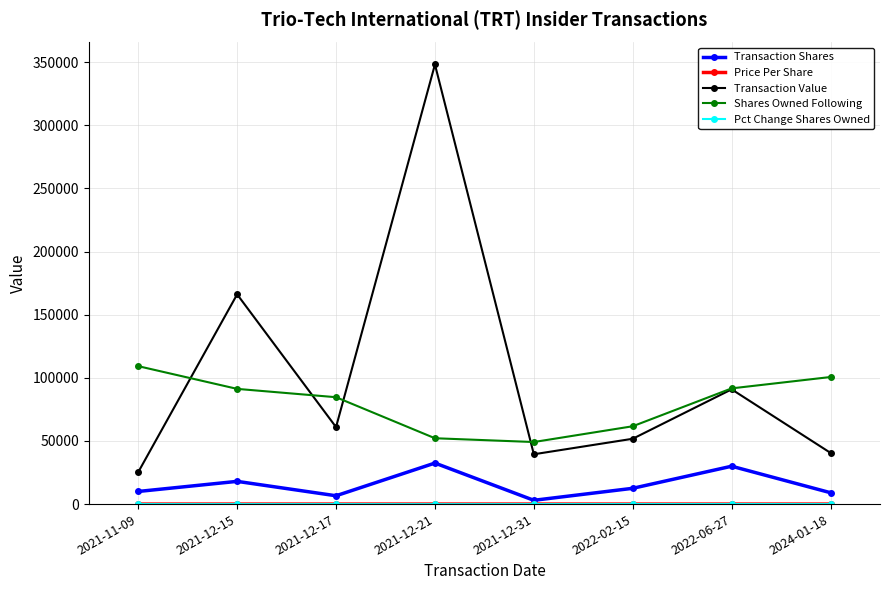

What is the label of the 8th point from the left?

2024-01-18